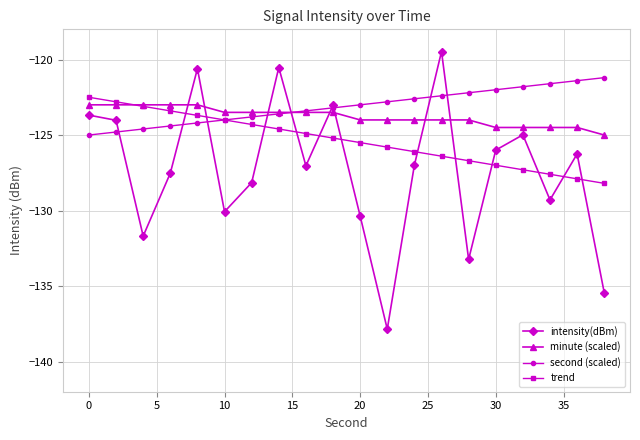

Which series has the widest spread of values?

intensity(dBm)